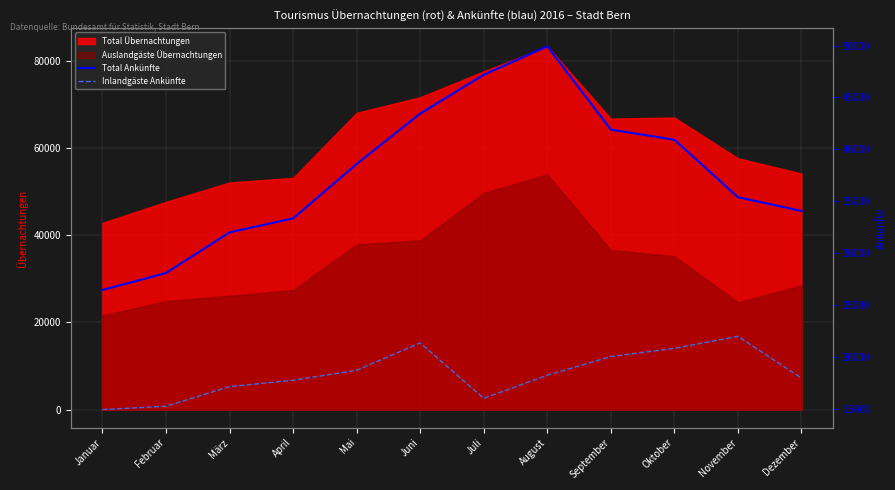

Which series has the widest spread of values?

Total Ankünfte